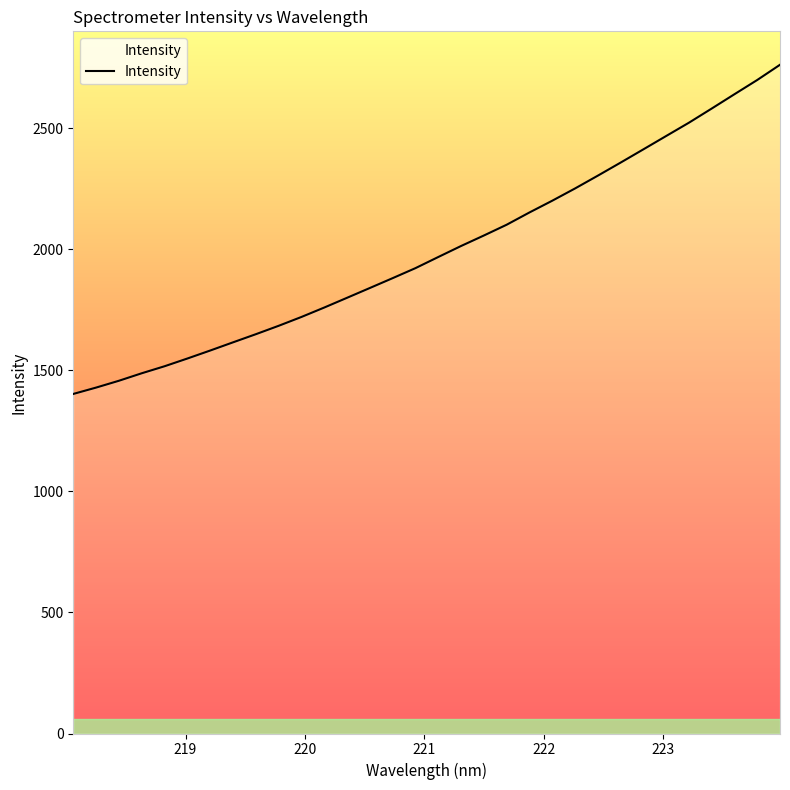

What is the minimum value shown in the chart?

1402.4